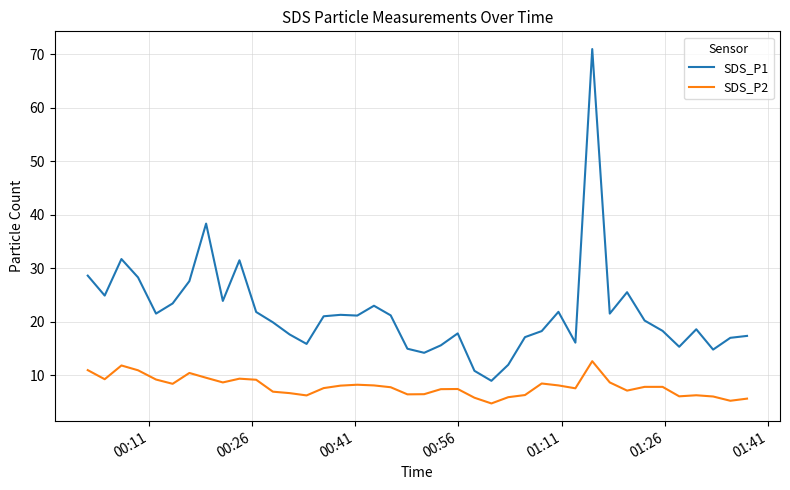

List the series in order of their peak value, highest first.

SDS_P1, SDS_P2